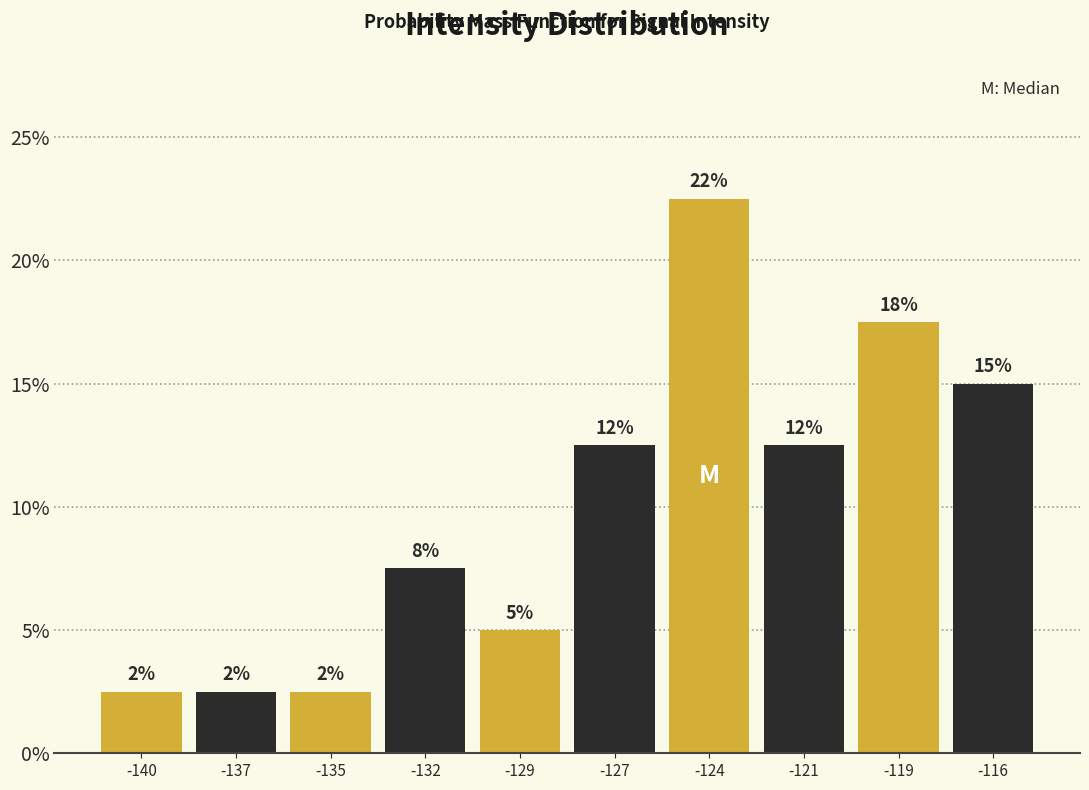

Does the chart contain any negative values?

No